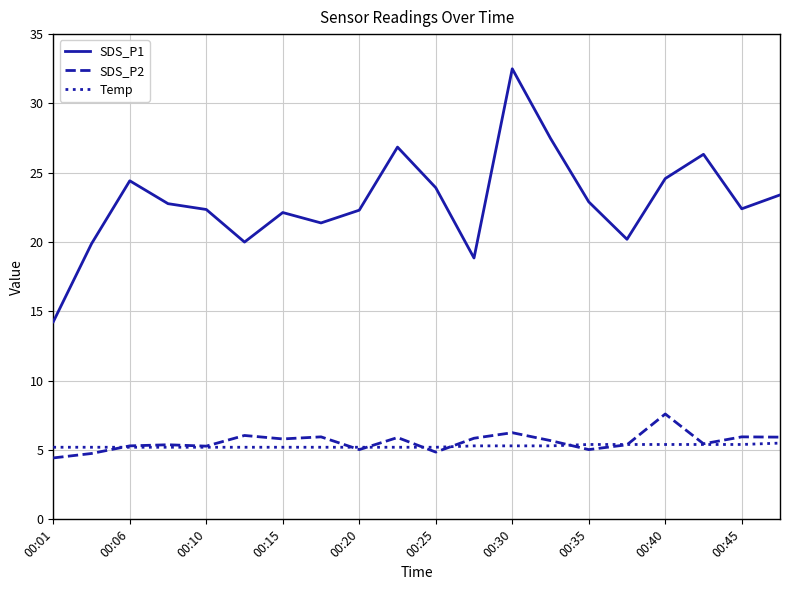

What is the maximum value for Temp?

5.5